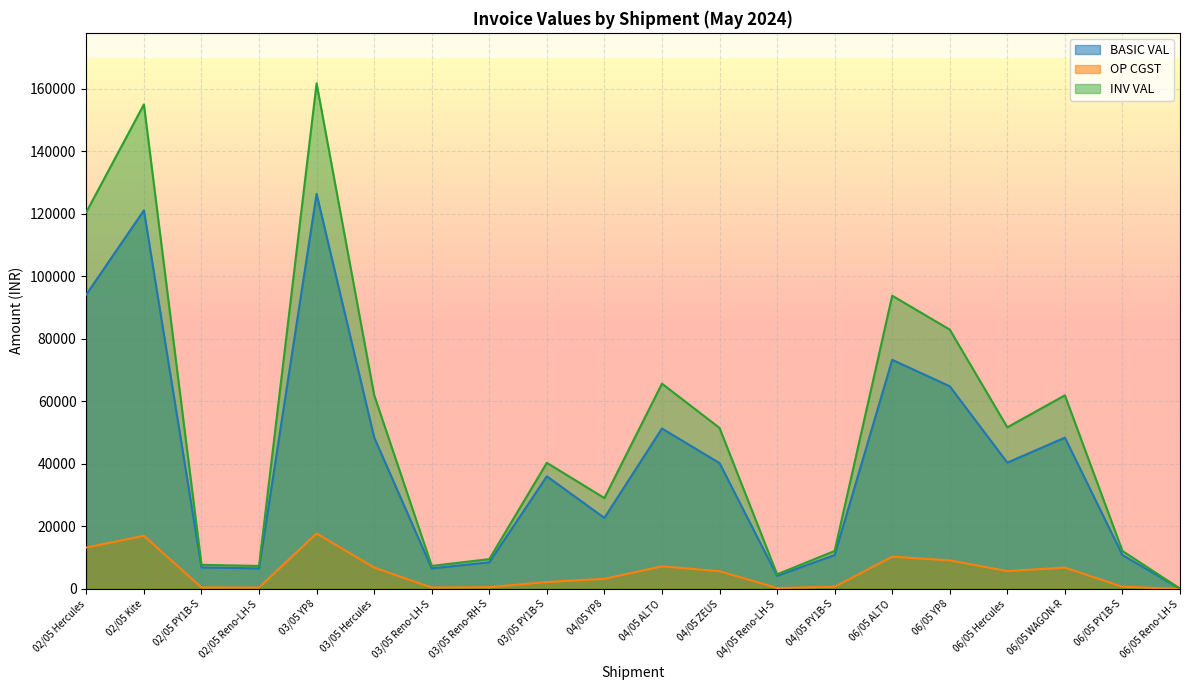

How many interior local valleys does the BASIC VAL series have?

5